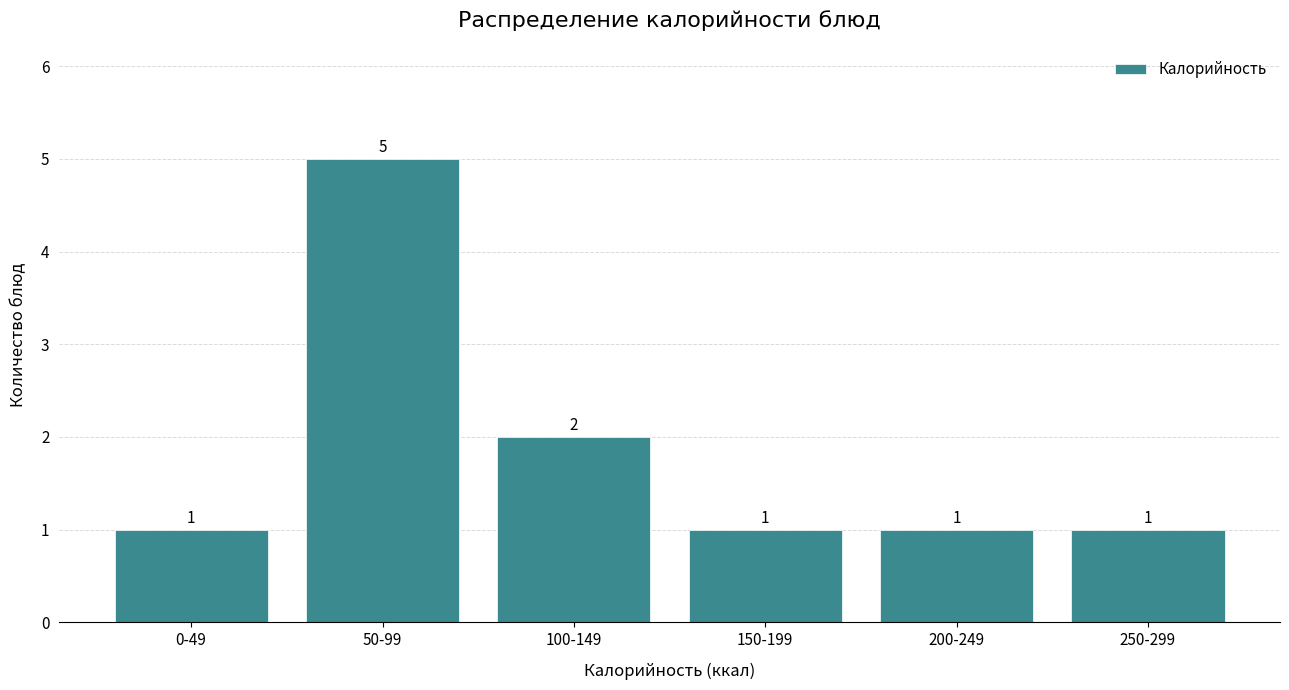

Reading left to right, list all the values displayed in this chart.

0-49=1	50-99=5	100-149=2	150-199=1	200-249=1	250-299=1